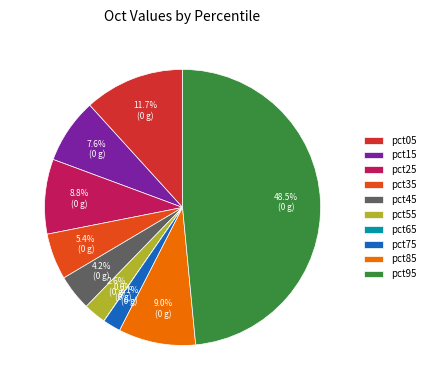

To the nearest percent, what is the average slice percentage?

10%